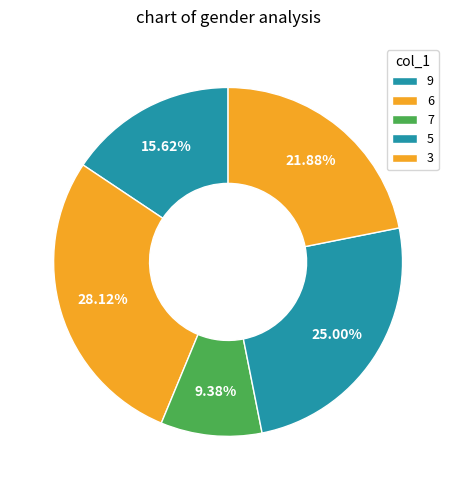

Does 7 account for over 50% of the chart?

No